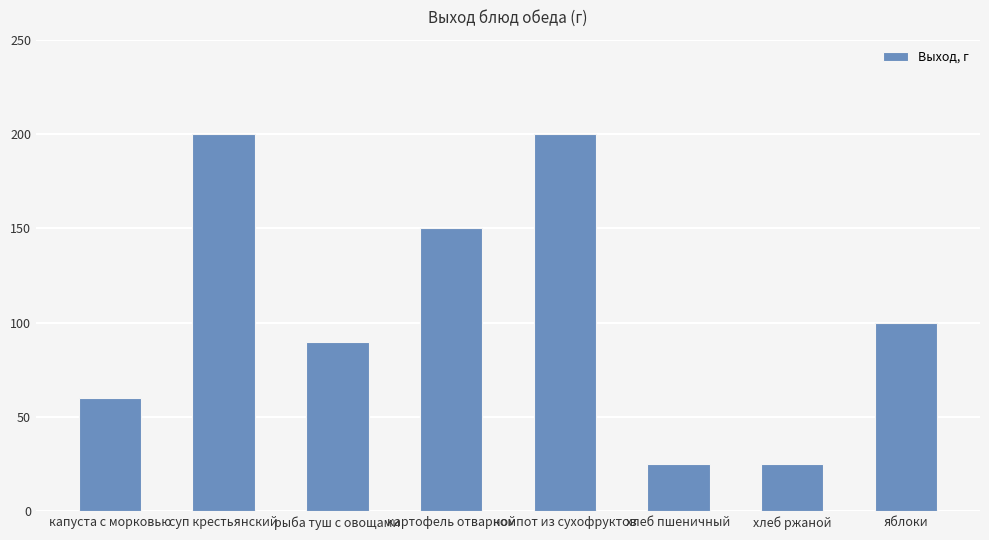

What is the label of the 7th bar from the left?

хлеб ржаной